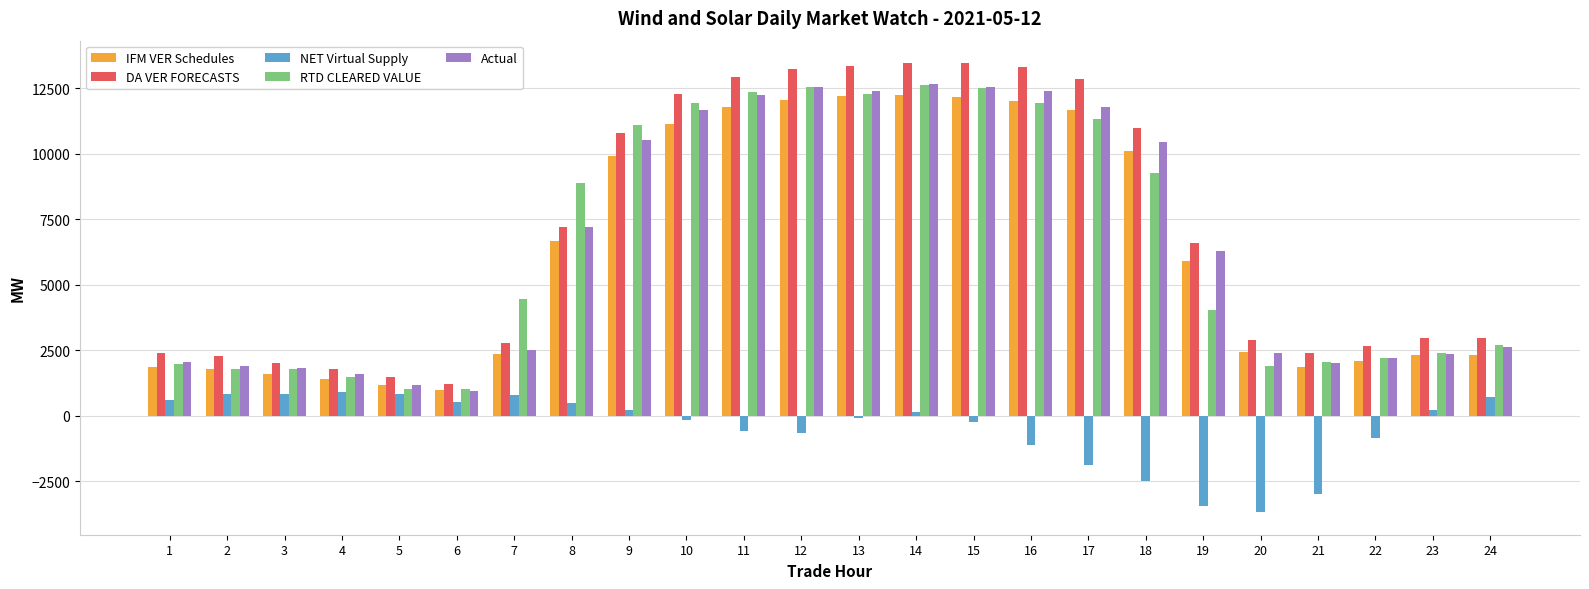

How many series are shown in this chart?

5